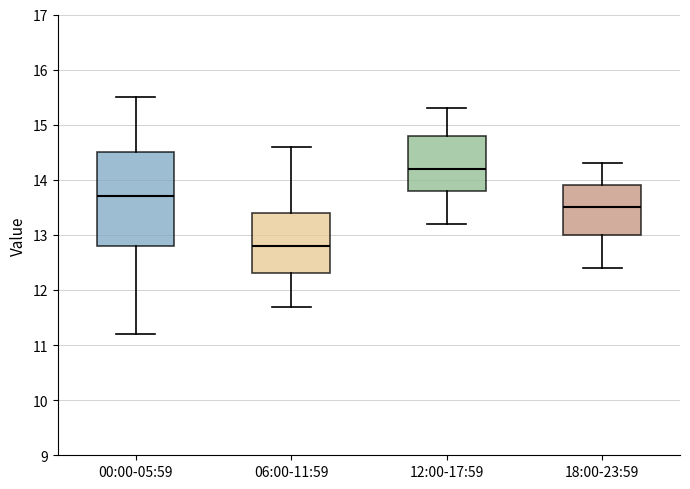

Reading left to right, read every box against the y-axis: the position of its median line, the range the box covers, and the ends of its whiskers. The values are not printed on the chart, so give them approximately, as read against the axis.

00:00-05:59: median 13.7, box 12.8 to 14.5, whiskers 11.2 to 15.5
06:00-11:59: median 12.8, box 12.3 to 13.4, whiskers 11.7 to 14.6
12:00-17:59: median 14.2, box 13.8 to 14.8, whiskers 13.2 to 15.3
18:00-23:59: median 13.5, box 13.0 to 13.9, whiskers 12.4 to 14.3